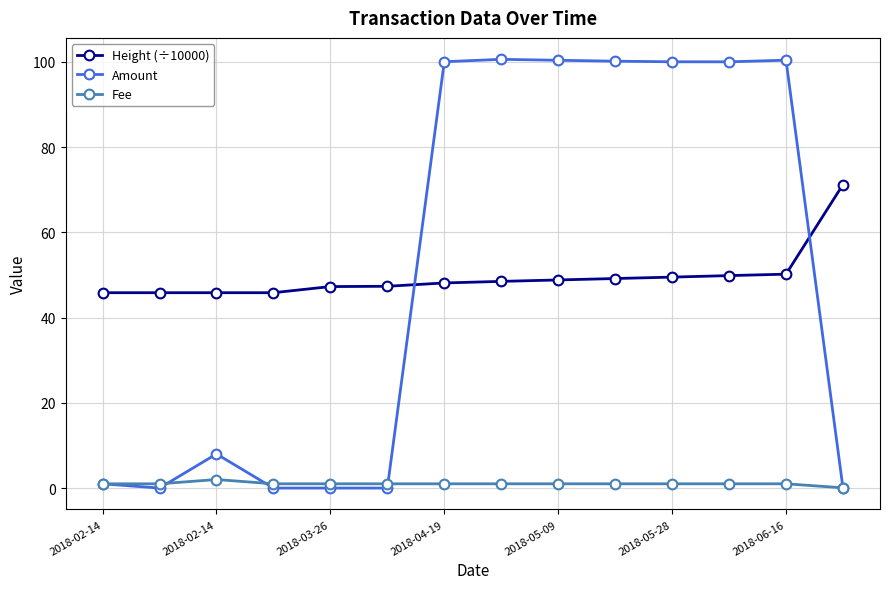

Does the chart display data point markers on the line(s)?

Yes